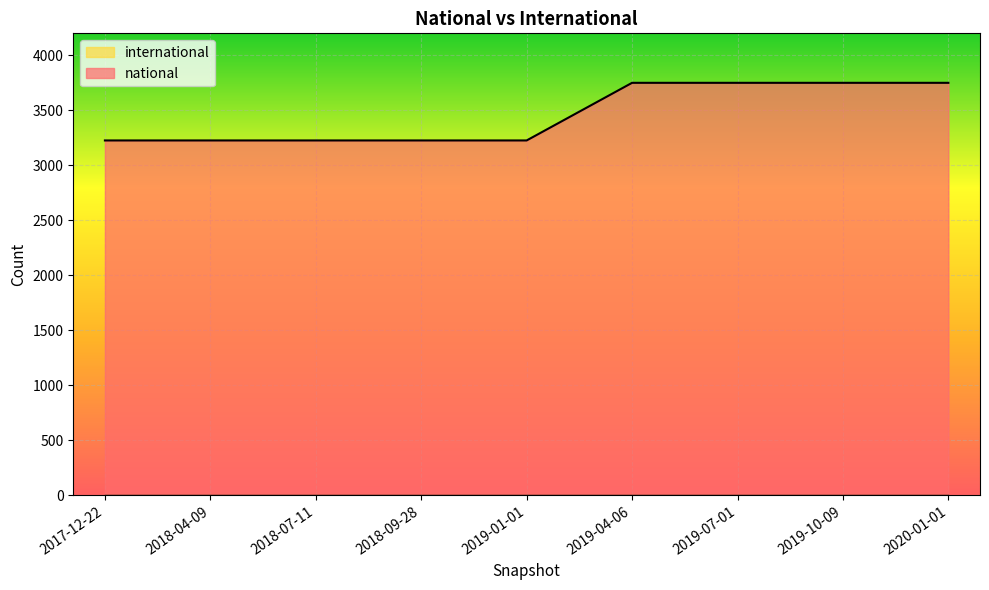

Reading left to right, what are all the values shown in this chart?

3226	3226	3226	3226	3226	3750	3750	3750	3750